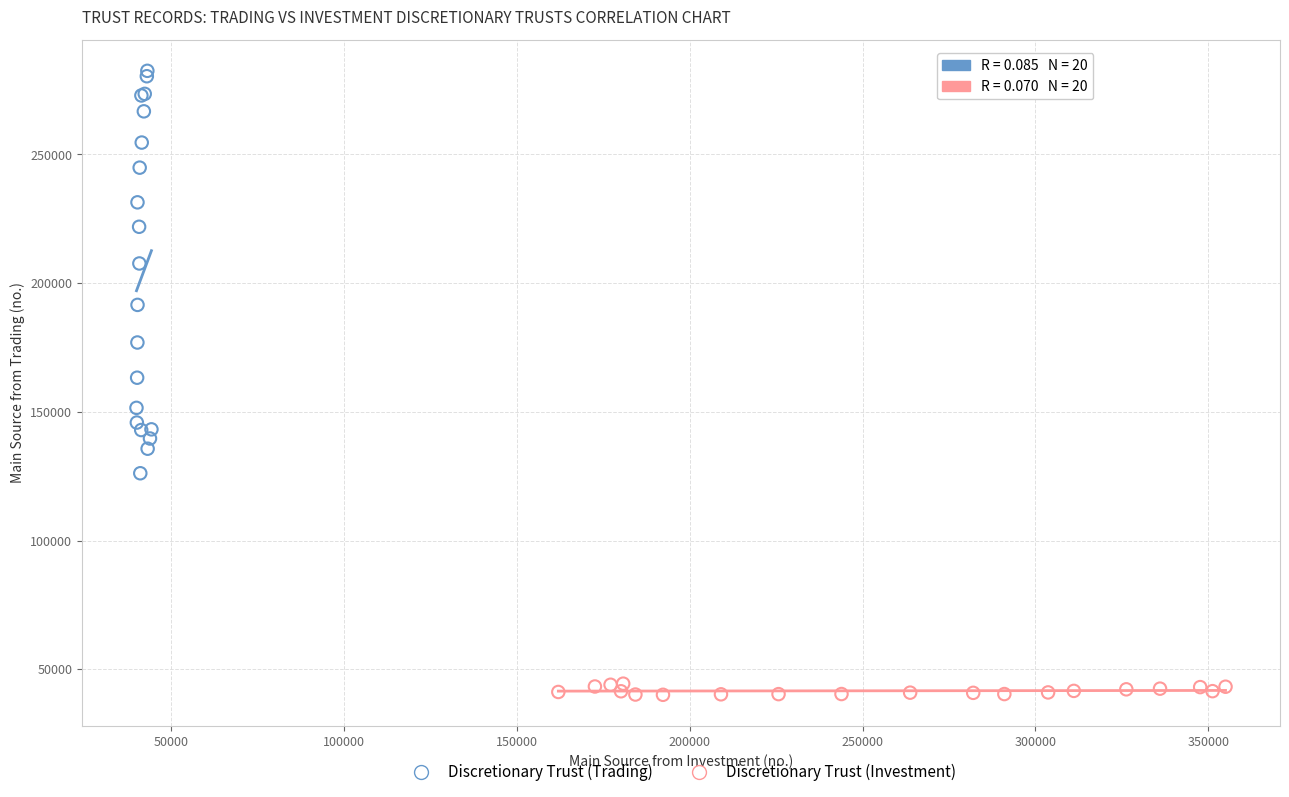

Which series reaches the maximum Y coordinate?

Discretionary Trust (Trading)